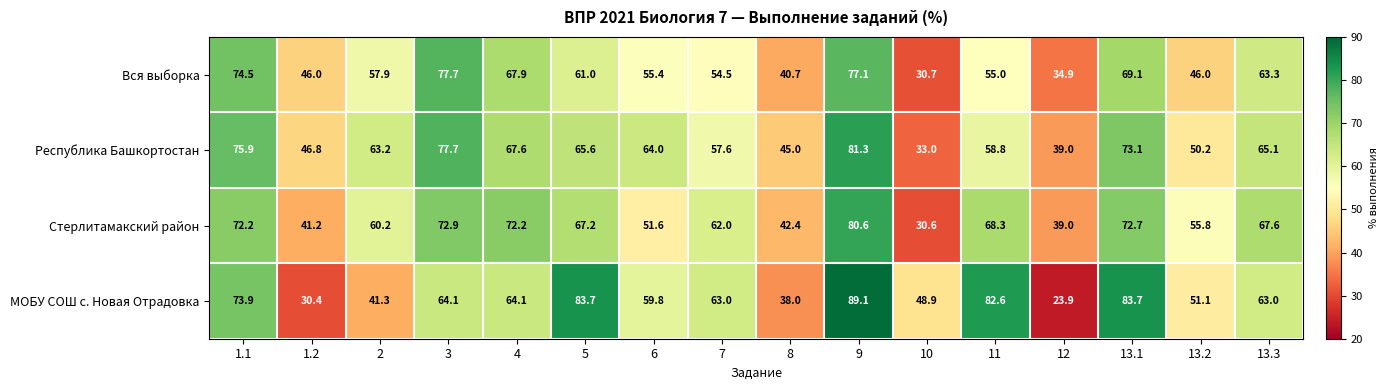

What is the difference between the Вся выборка values at 11 and 8?

14.3